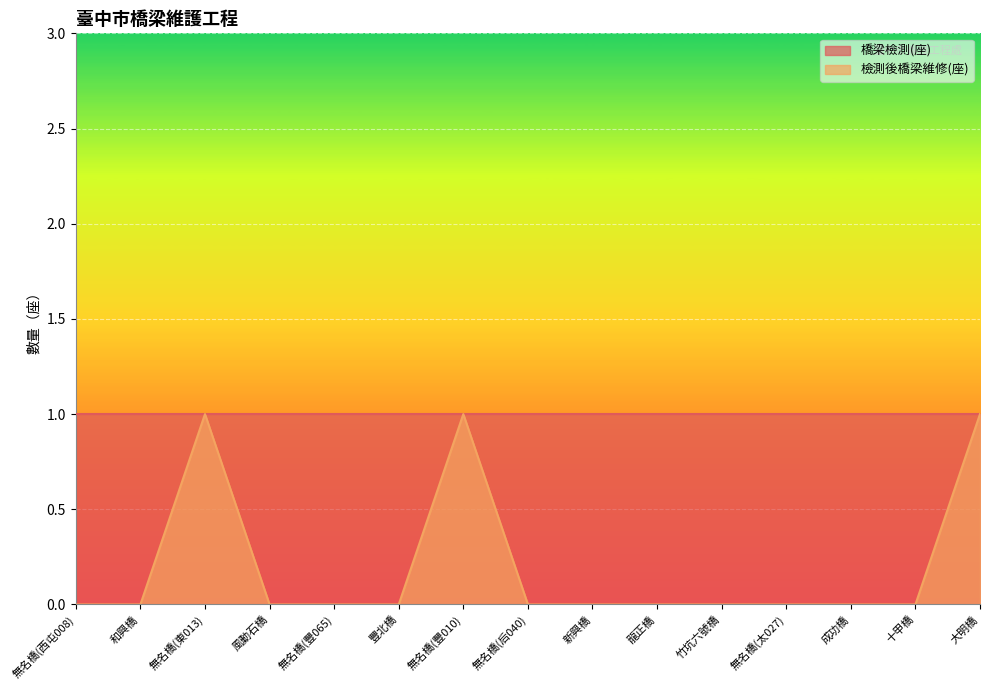

True or false: the data shows 0 at 成功橋.

False